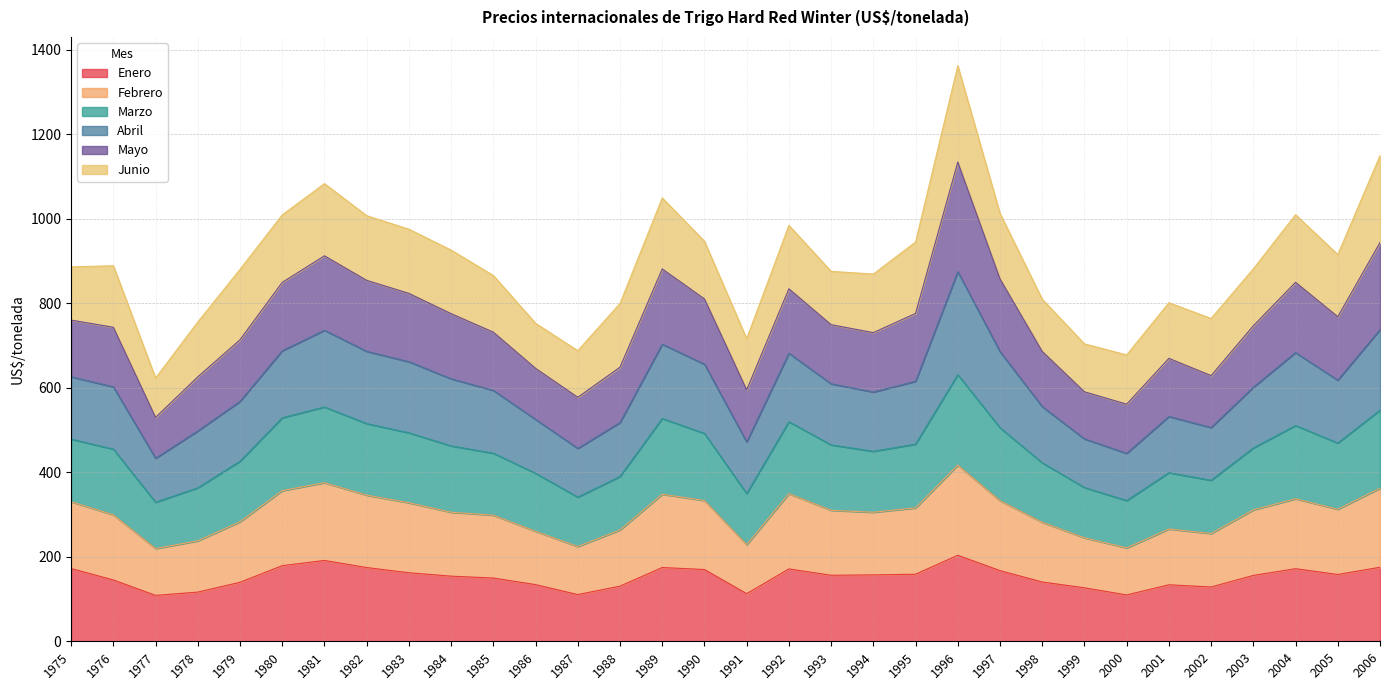

True or false: Febrero and Abril intersect in this chart.

False